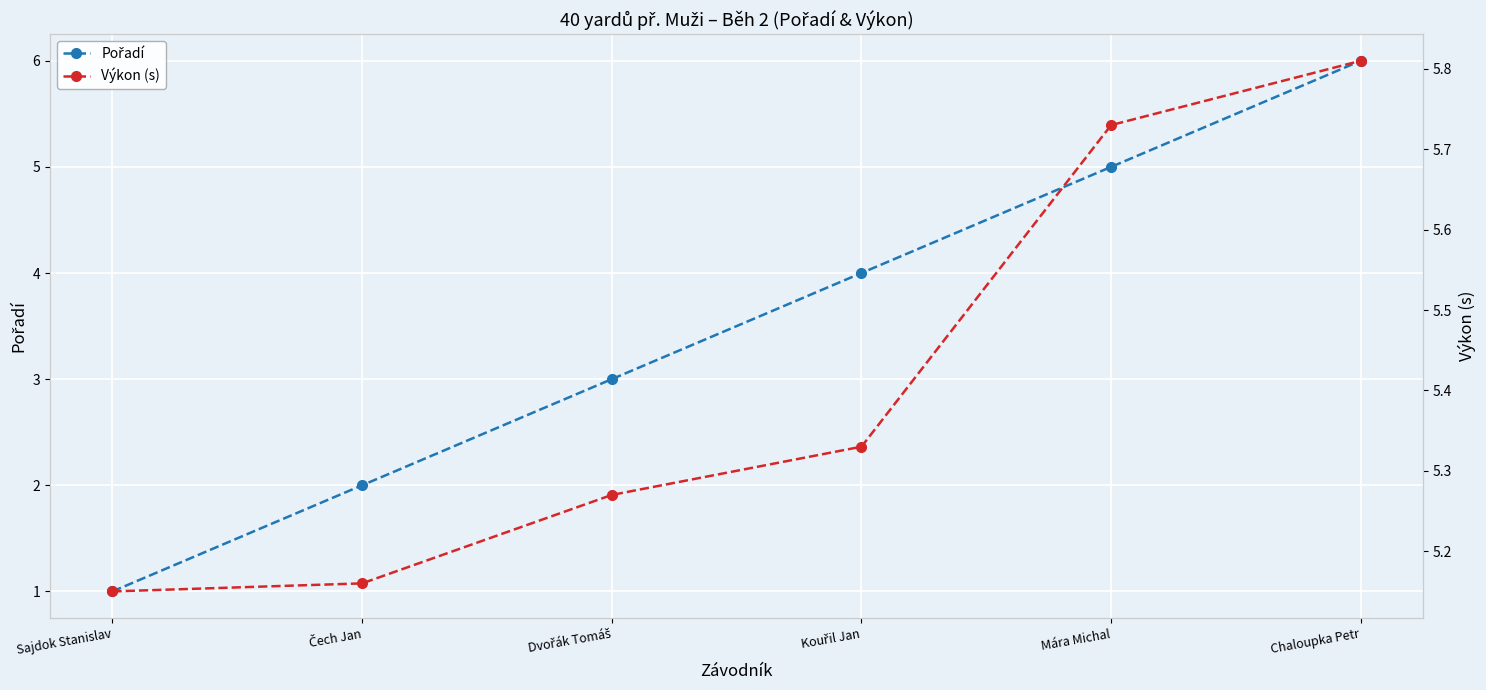

At Dvořák Tomáš, list the series in order from largest to smallest.

Výkon (s), Pořadí